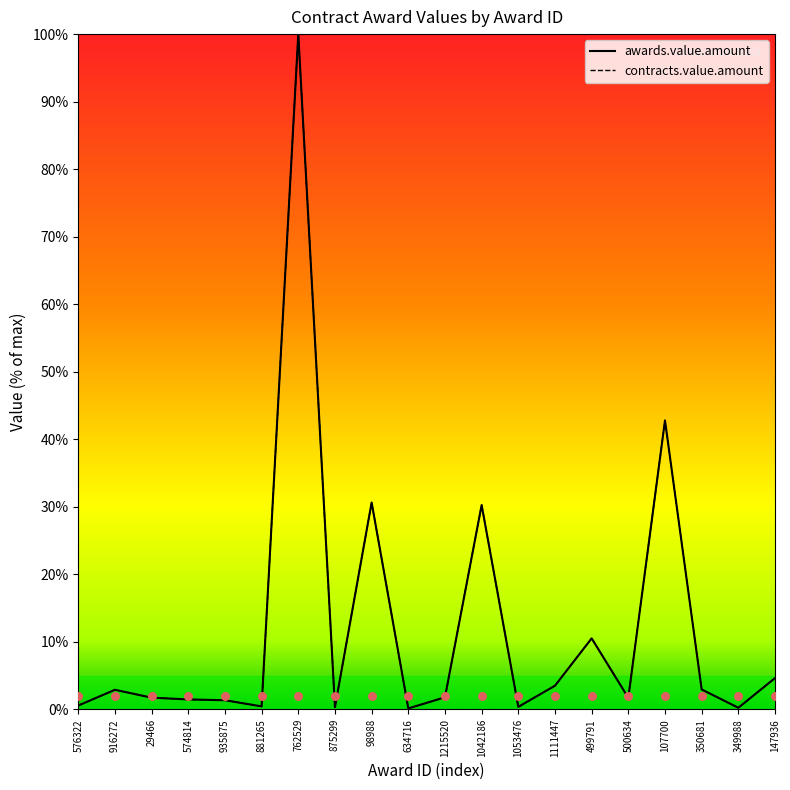

Which series reaches the maximum Y coordinate?

awards.value.amount